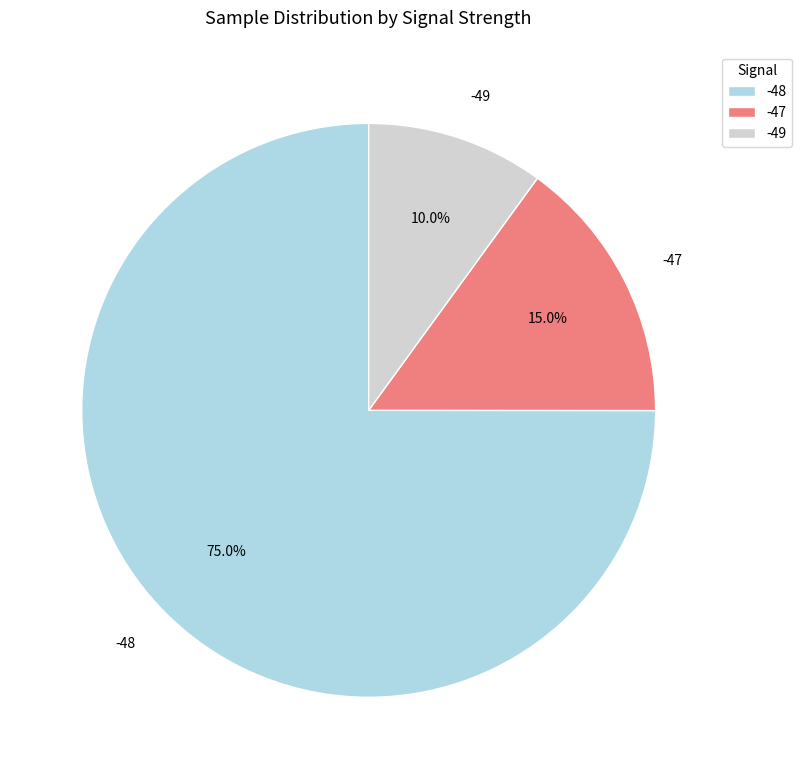

Does any single category account for the majority?

Yes